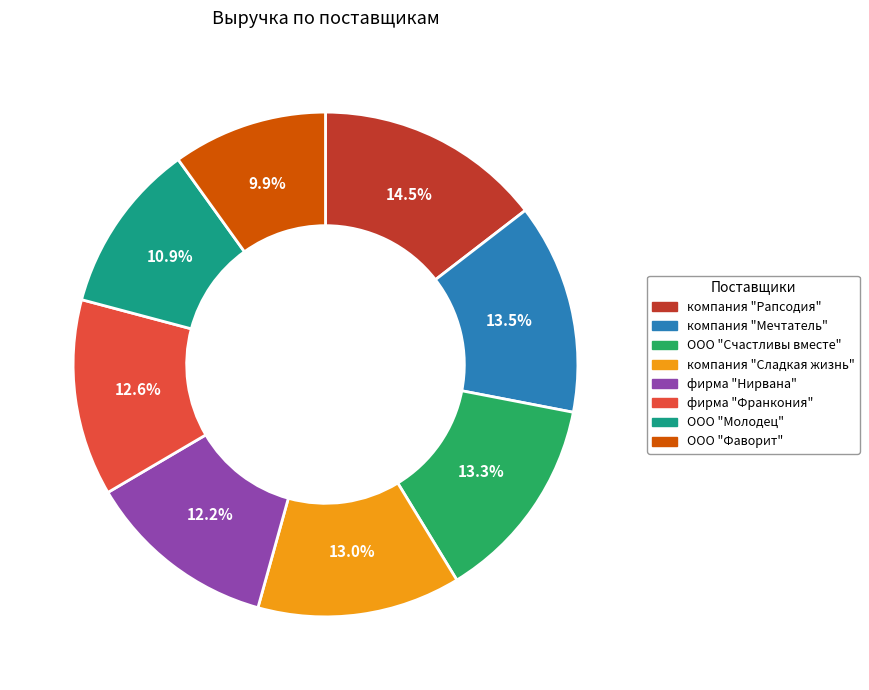

Which slice is the smallest?

ООО "Фаворит"